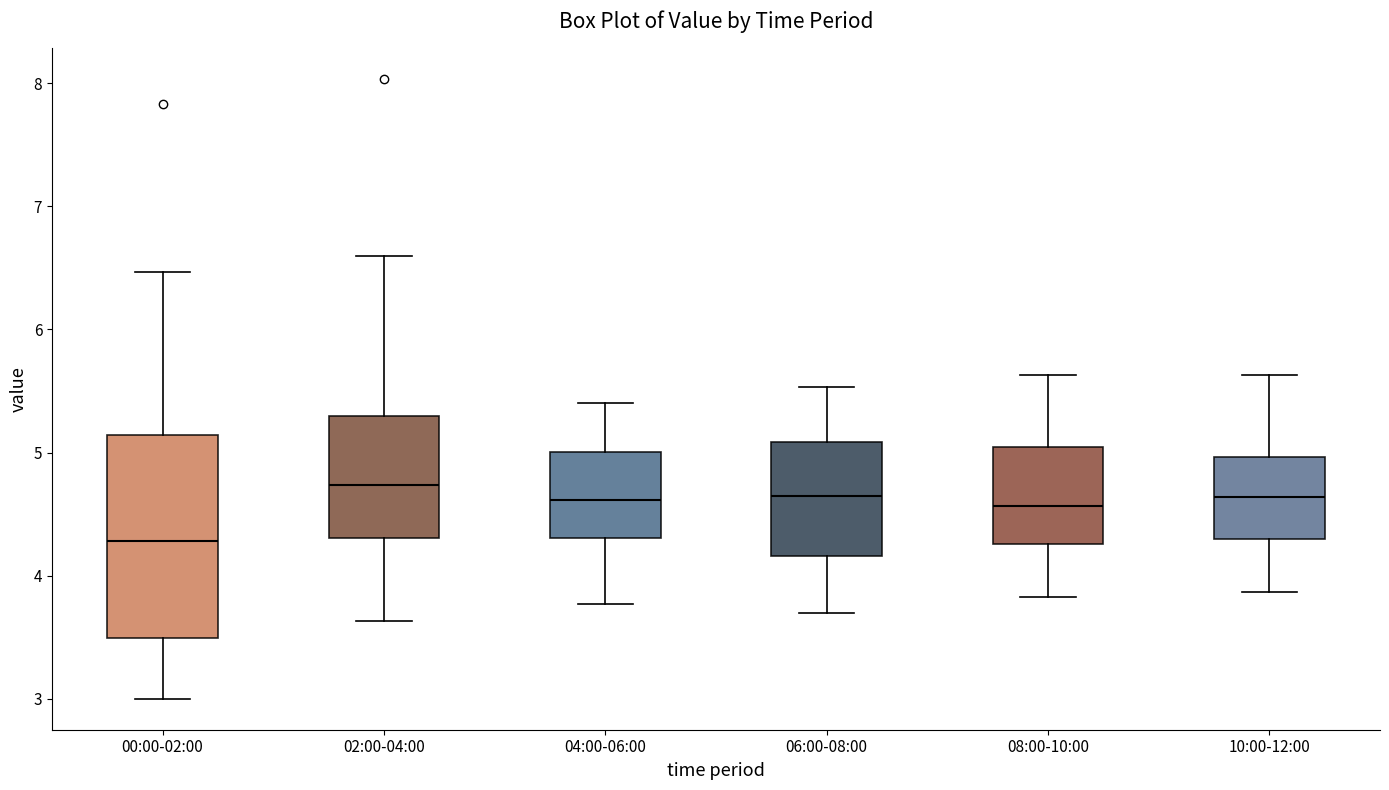

Where does the lower whisker of the box for 06:00-08:00 end on the y-axis? The values are not printed on the chart, so give them approximately, as read against the axis.

3.7